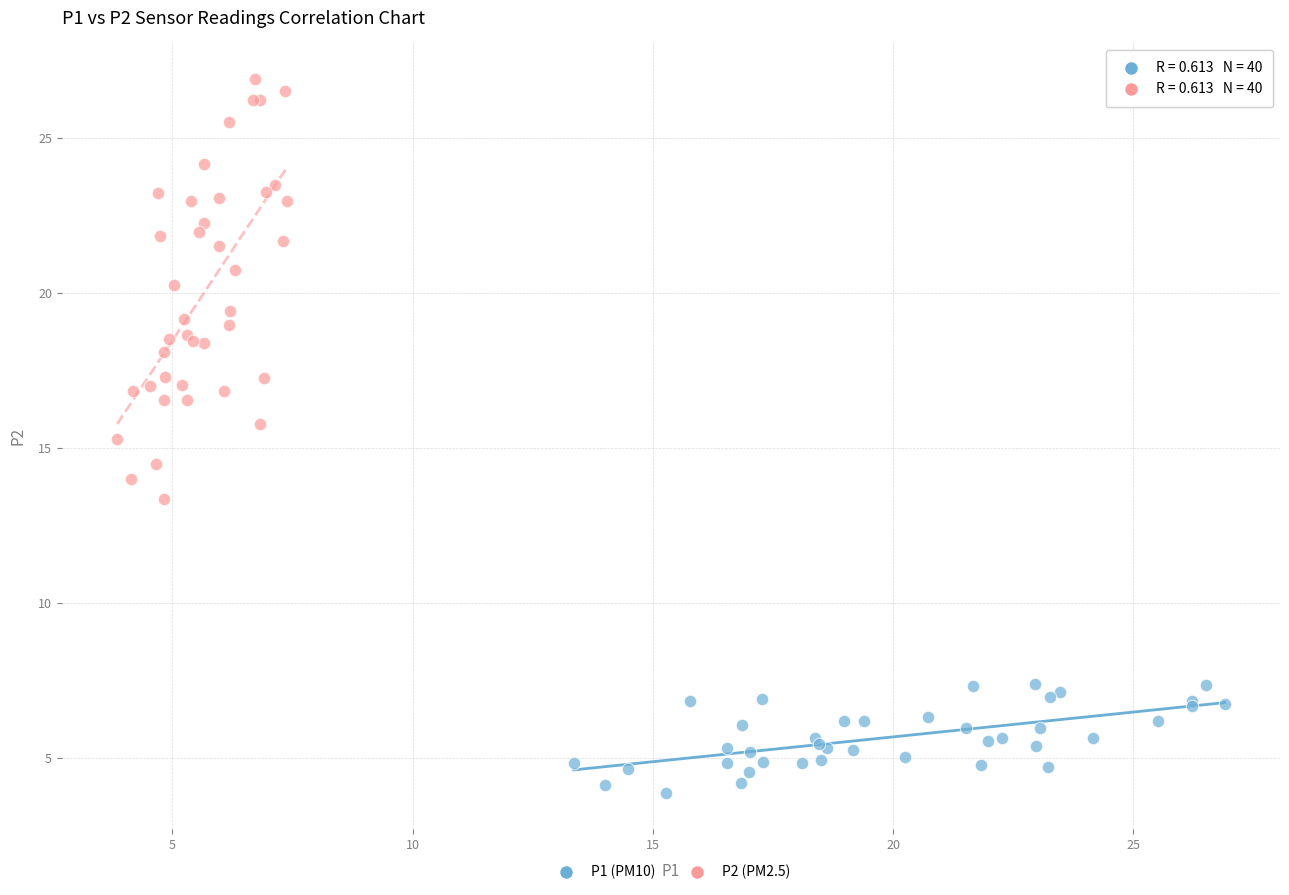

Which series has the largest Y range (max minus min)?

P2 (PM2.5)